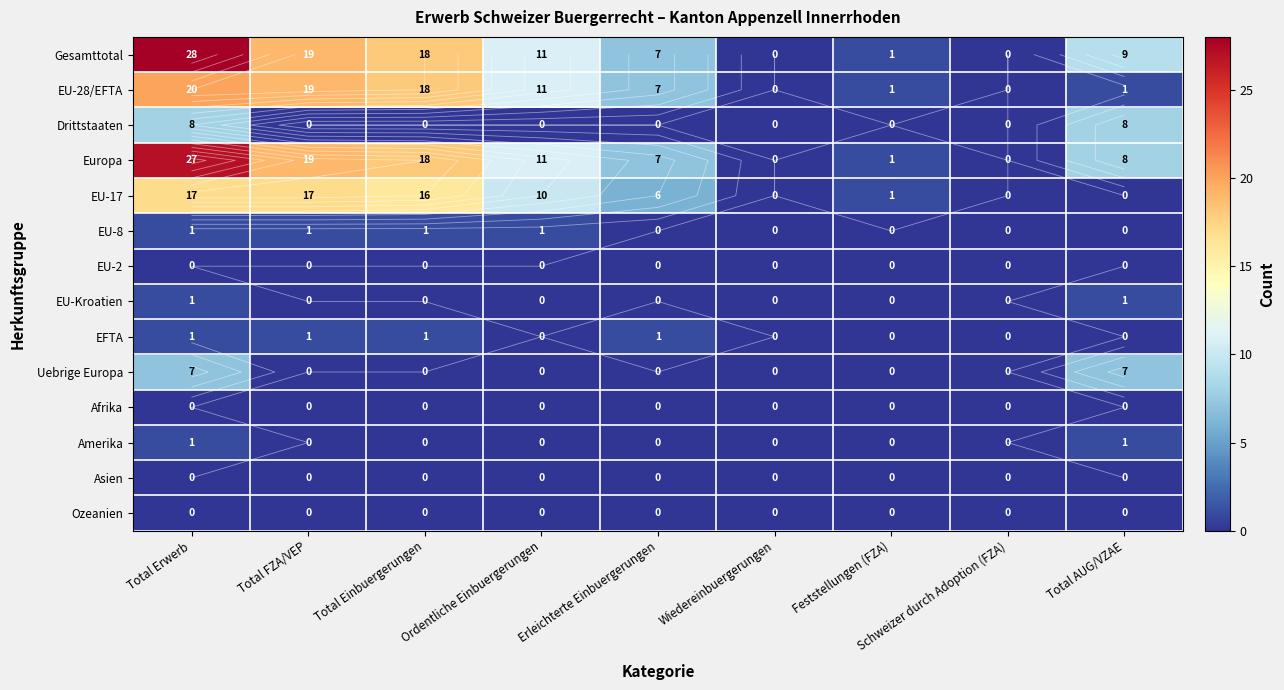

Which category has the highest value in the Gesamttotal series?

Total Erwerb